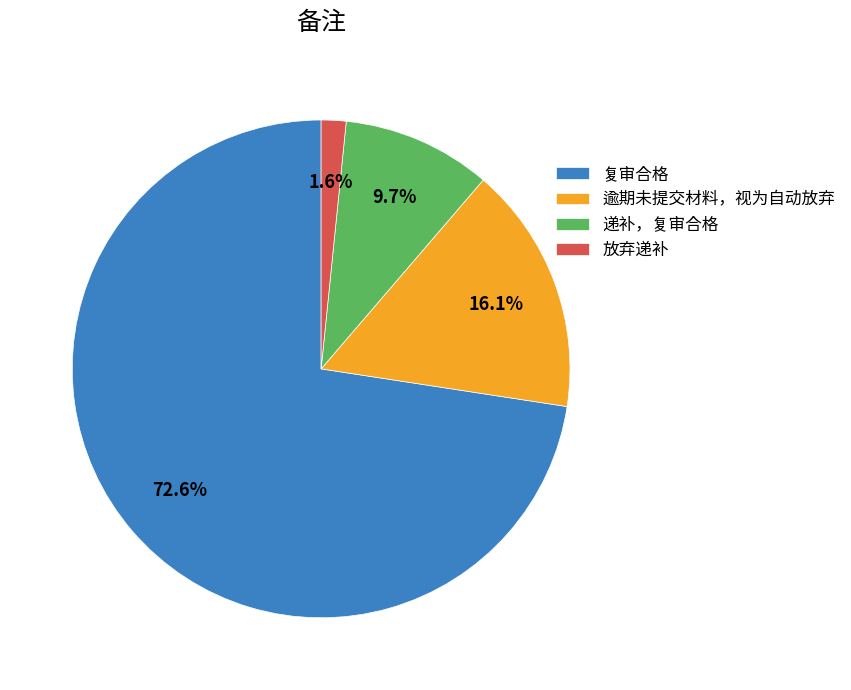

Which category accounts for the majority?

复审合格